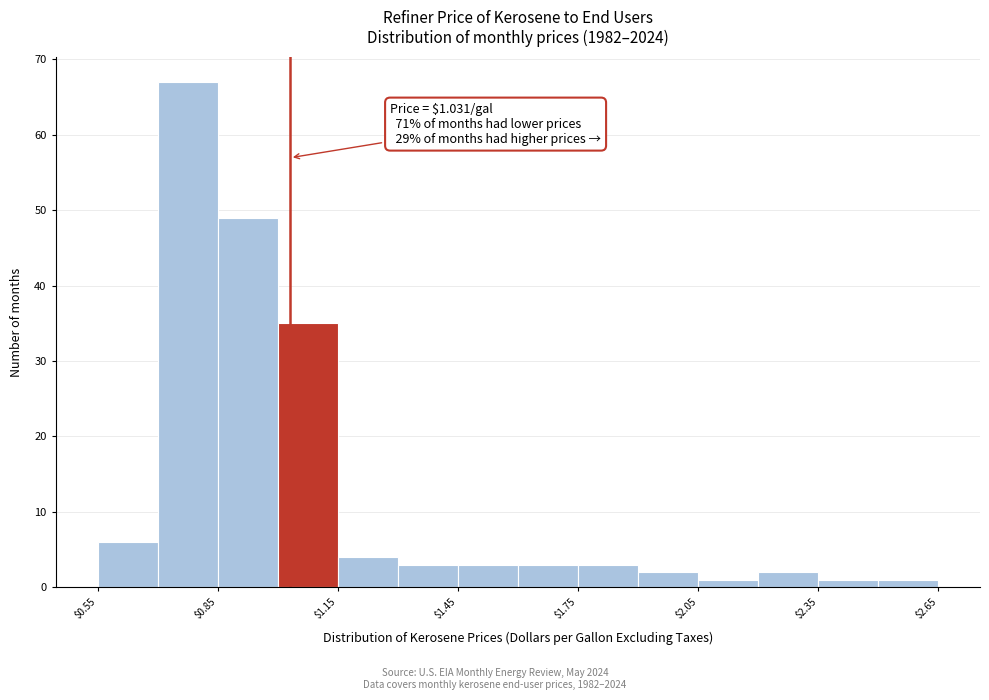

Around what value on the x-axis is the tallest bar? Give the approximate position of its centre, as read against the axis.

0.80